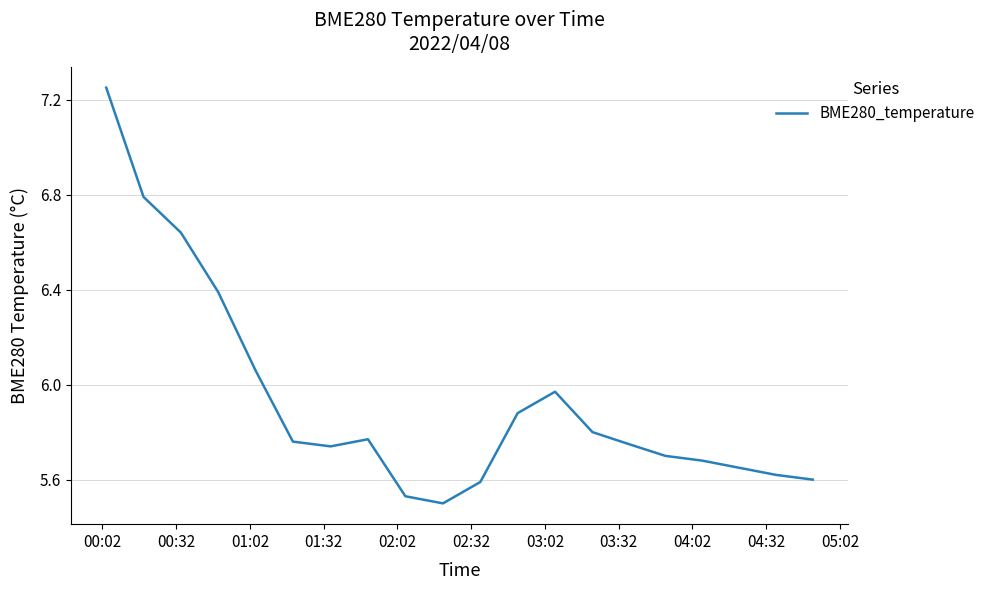

Does the chart have visible grid lines?

Yes